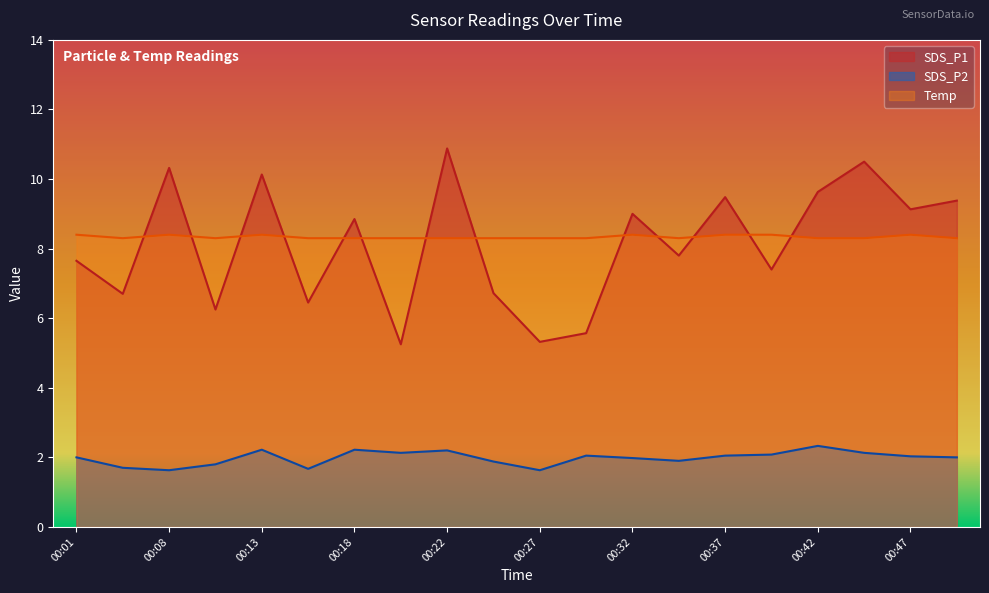

Where does the SDS_P2 series first go above 2?

00:13